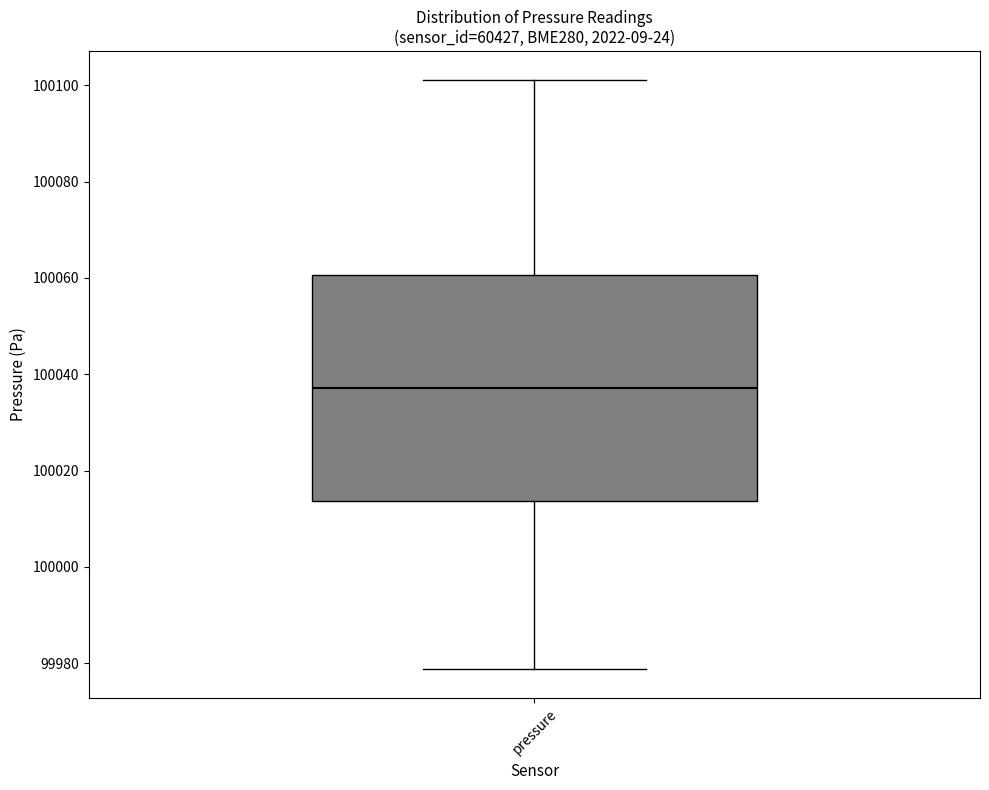

Read this box plot against the y-axis: the position of the median line, the range covered by the box, and the ends of both whiskers. The values are not printed on the chart, so give them approximately, as read against the axis.

median 100038, box 100014 to 100060, whiskers 99978 to 100102